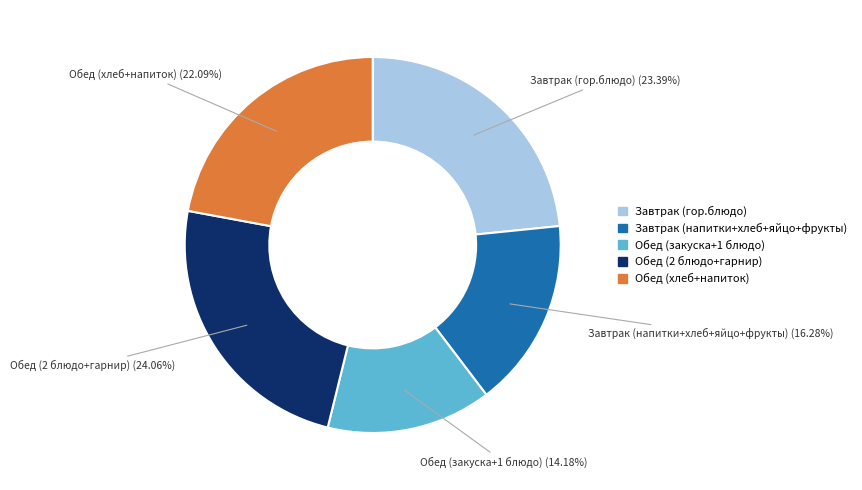

Is there any slice that represents more than half of the pie?

No